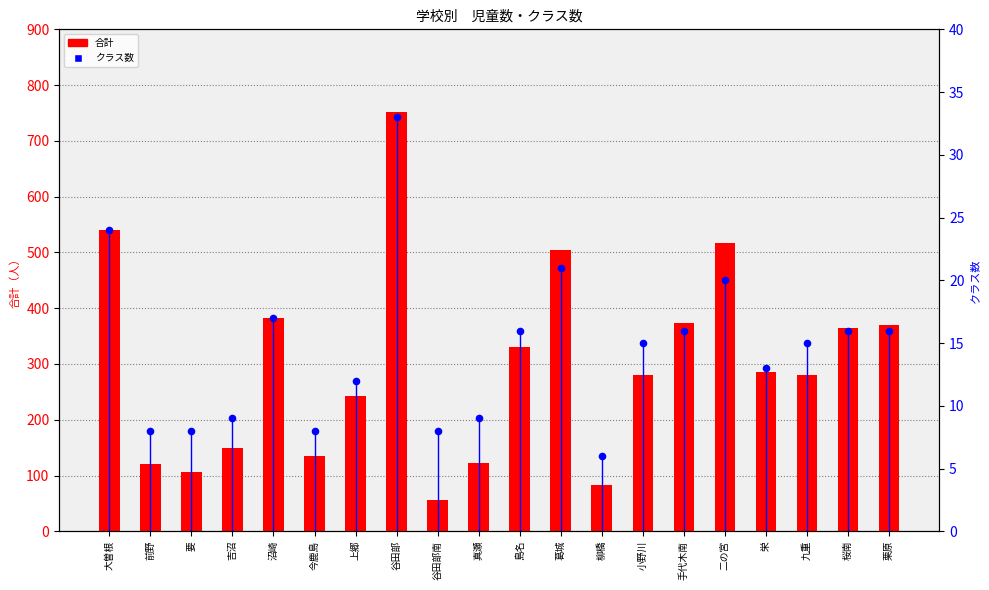

Is the value of クラス数 at 手代木南 greater than the value of 合計 at 葛城?

No